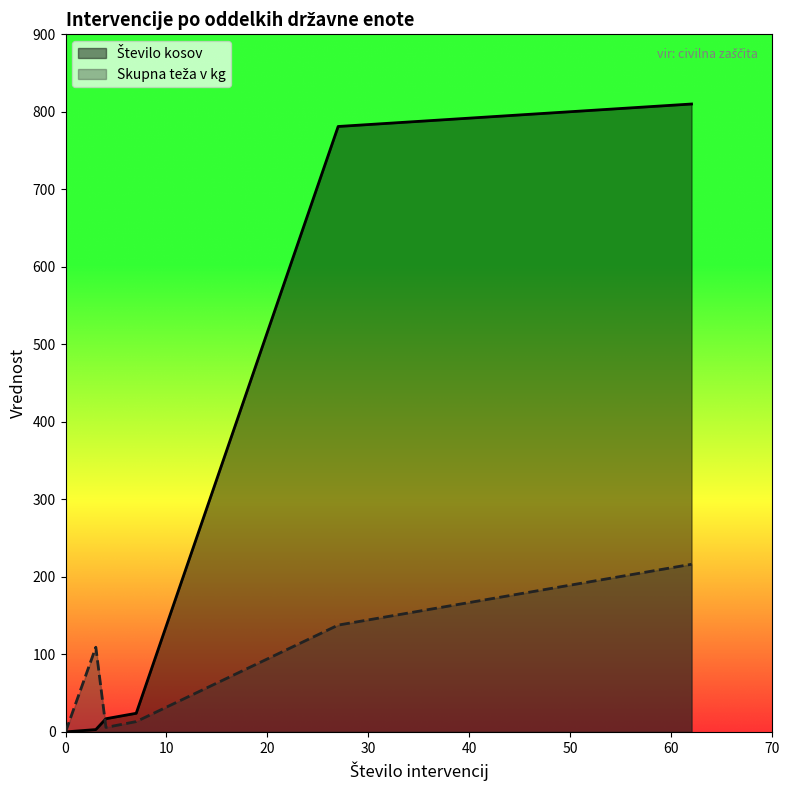

Rank the series by their maximum value, from highest to lowest.

Število kosov, Skupna teža v kg